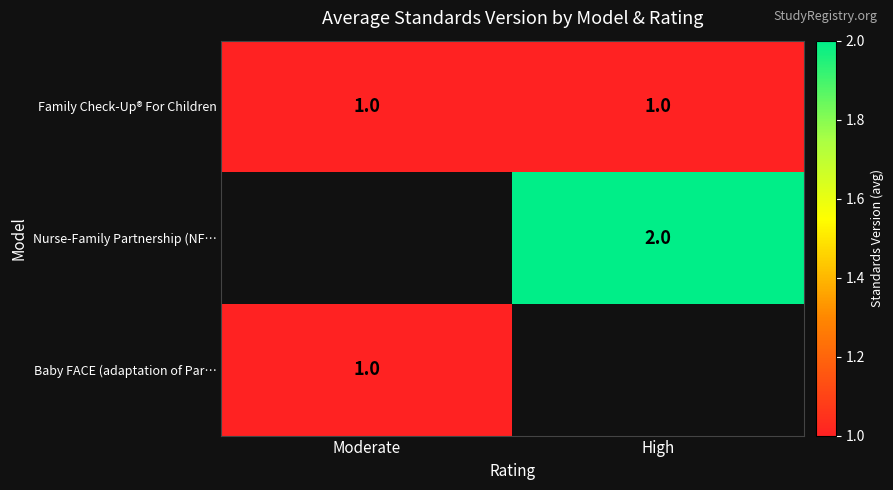

Which has a higher value, Moderate or High?

Moderate